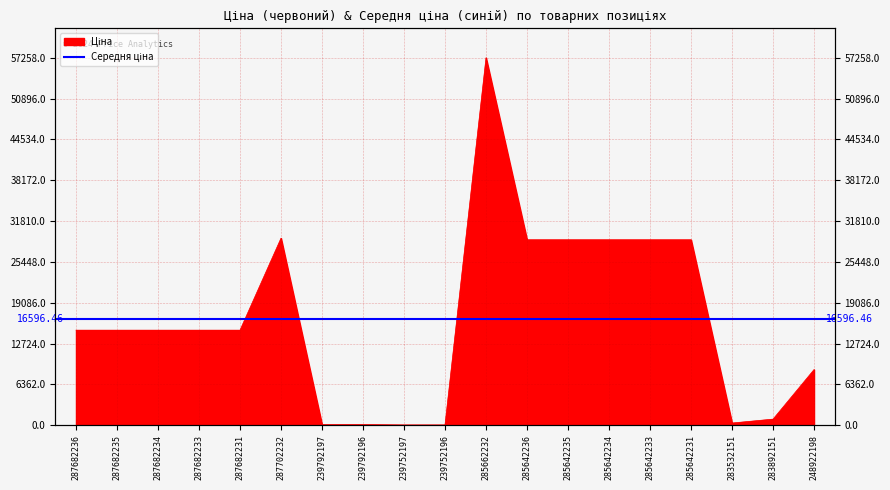

Which category has the highest value across all series?

285662232